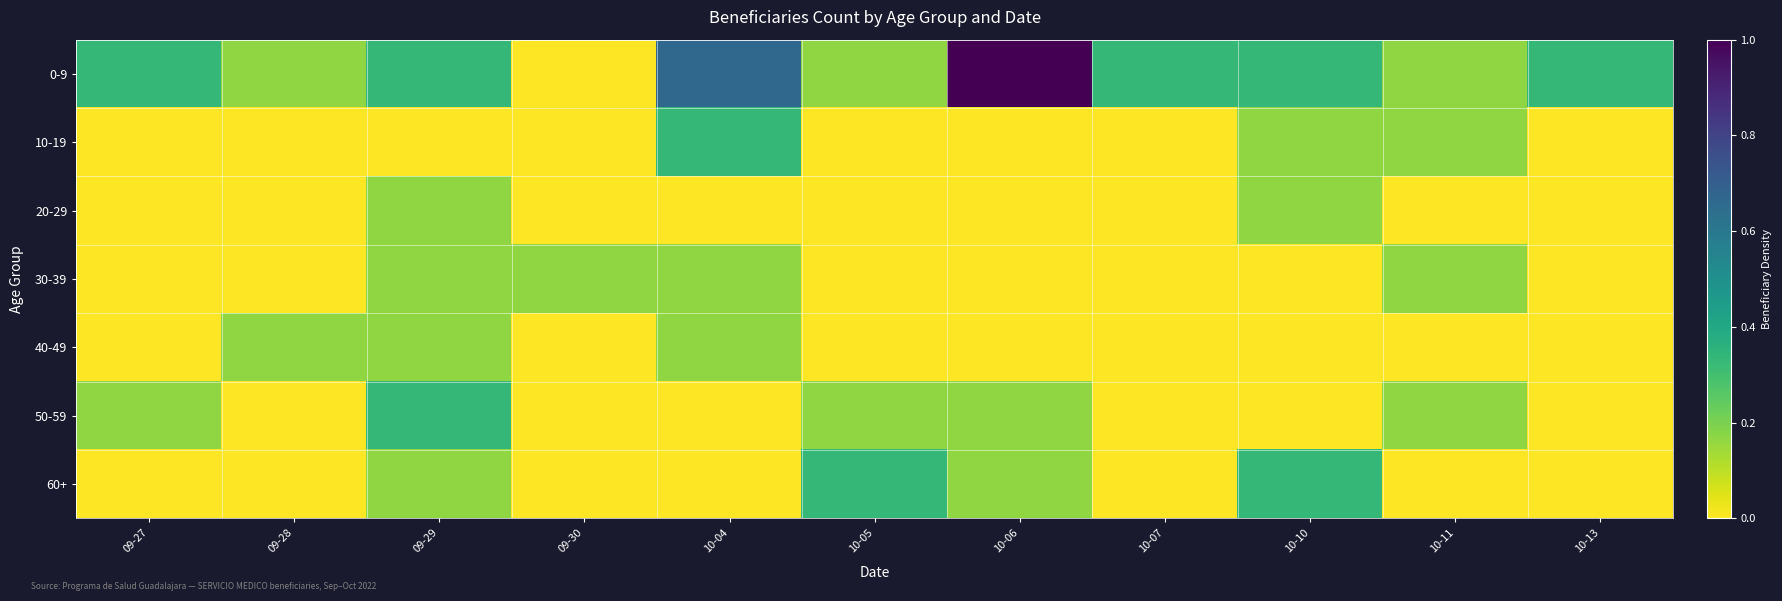

Which series has the widest spread of values?

0-9